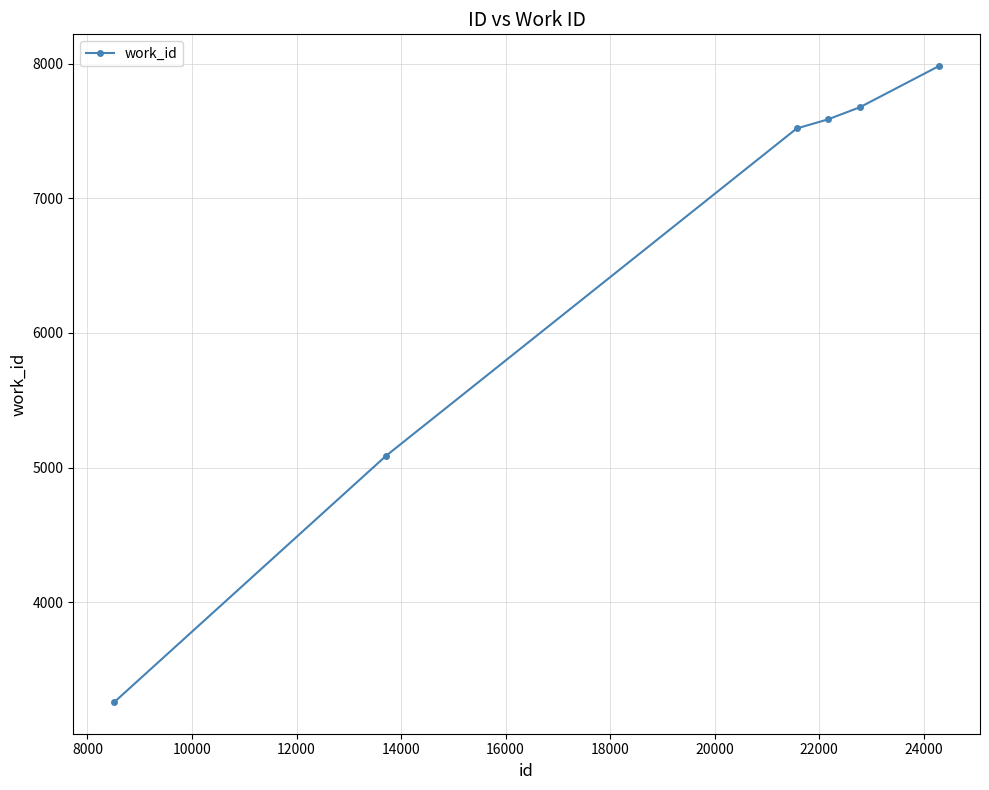

Reading left to right, list all the values displayed in this chart.

3259	5088	7519	7586	7677	7982